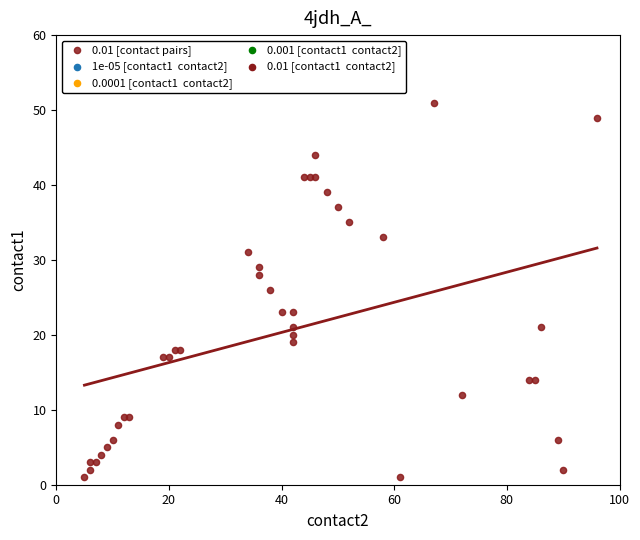

What is the range of Y values (max minus min)?

50